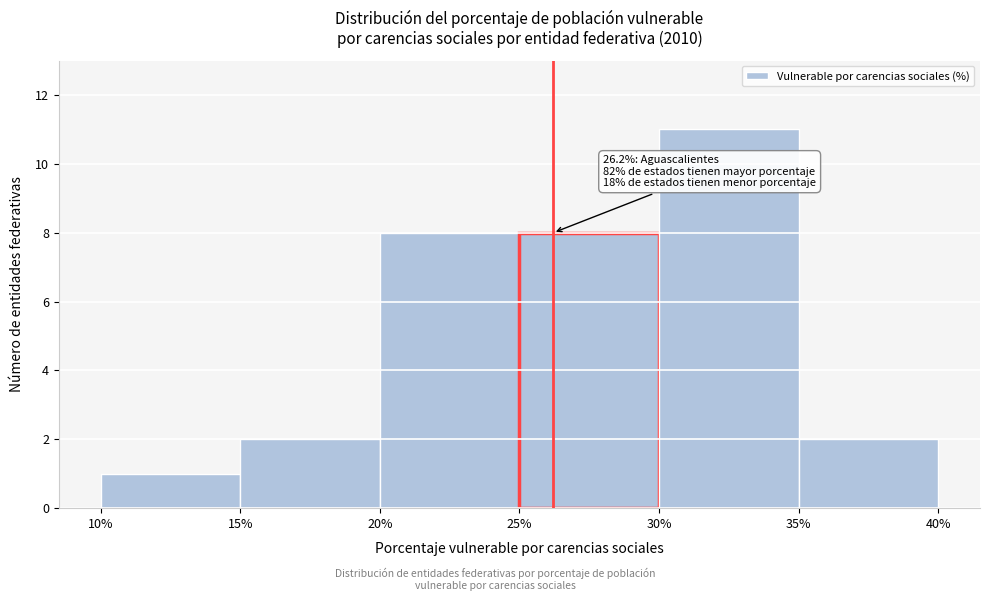

Over which range of the x-axis is the bar tallest?

30% to 35%